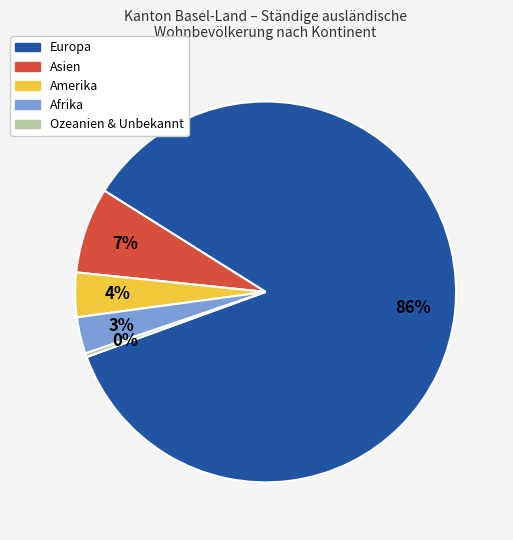

How many slices are in this pie chart?

5